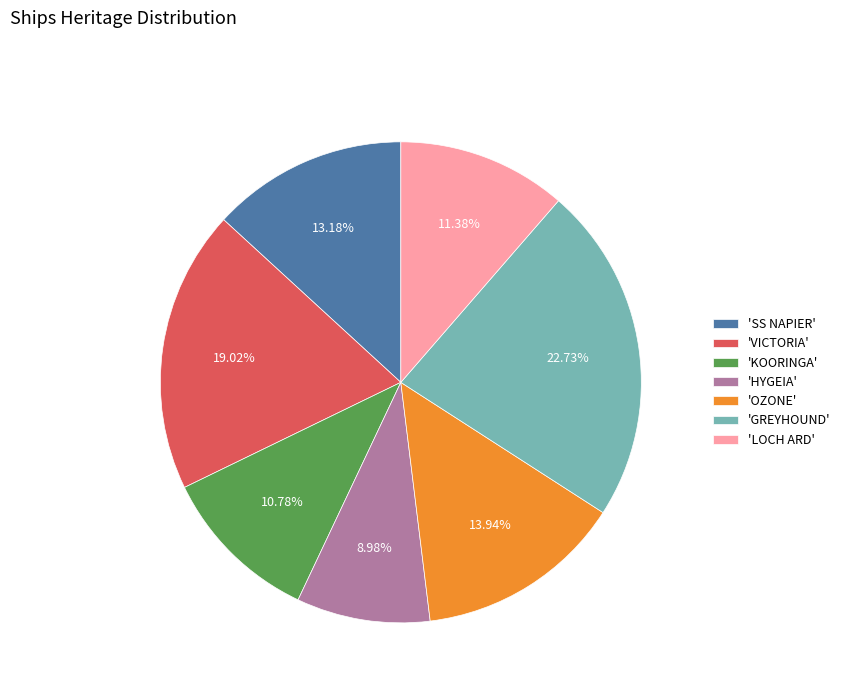

Rank the categories by value from highest to lowest.

'GREYHOUND', 'VICTORIA', 'OZONE', 'SS NAPIER', 'LOCH ARD', 'KOORINGA', 'HYGEIA'